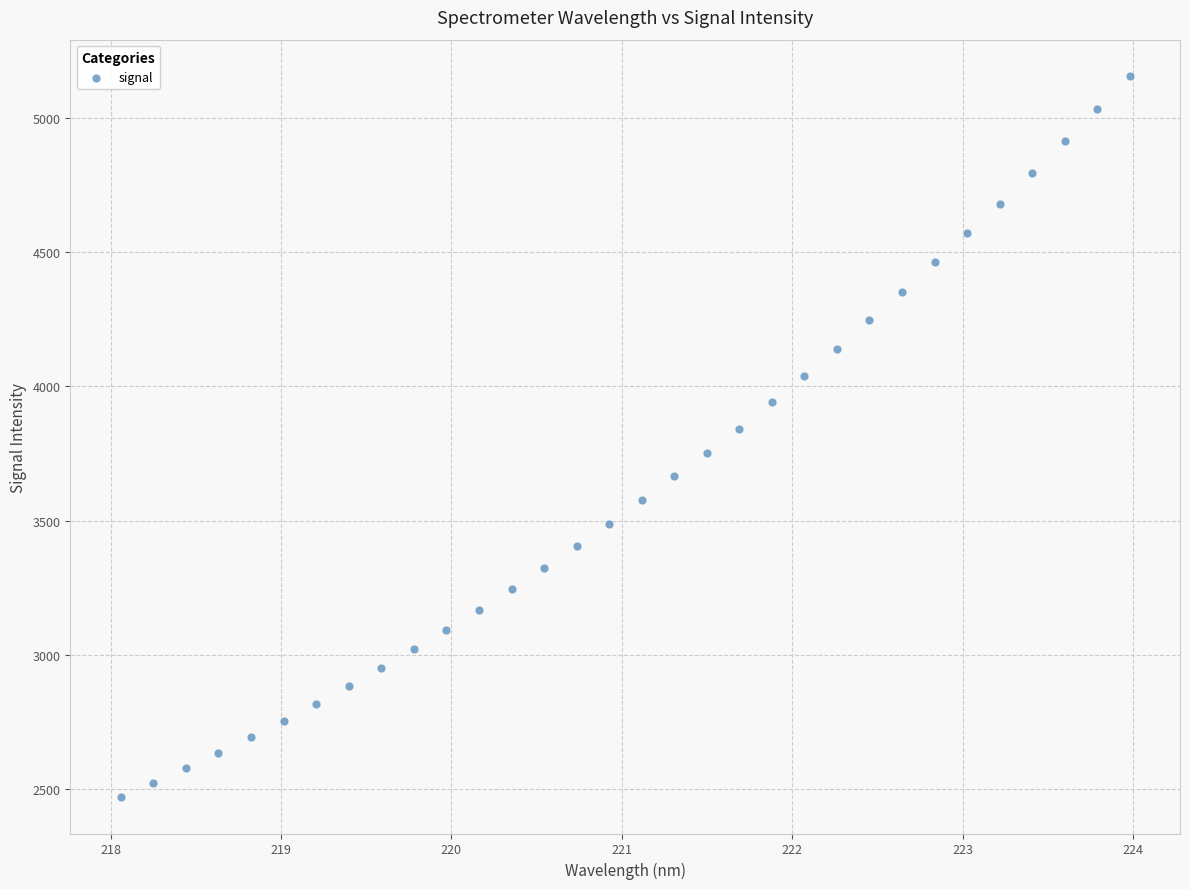

What Y value in the scatter plot is closest to 3813?

3842.7